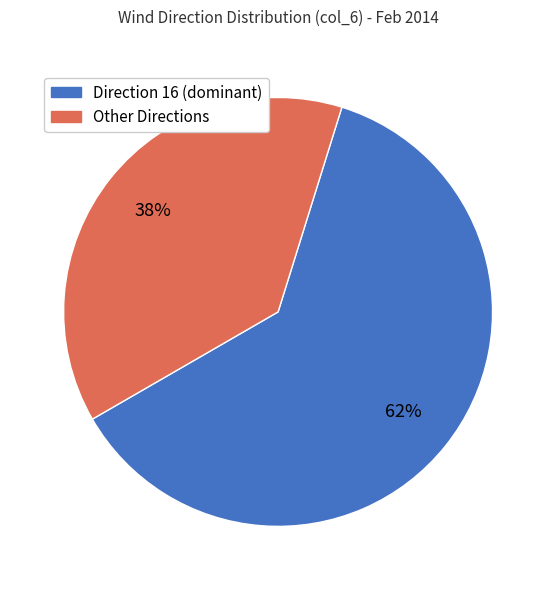

To the nearest percent, what is the average slice percentage?

50%